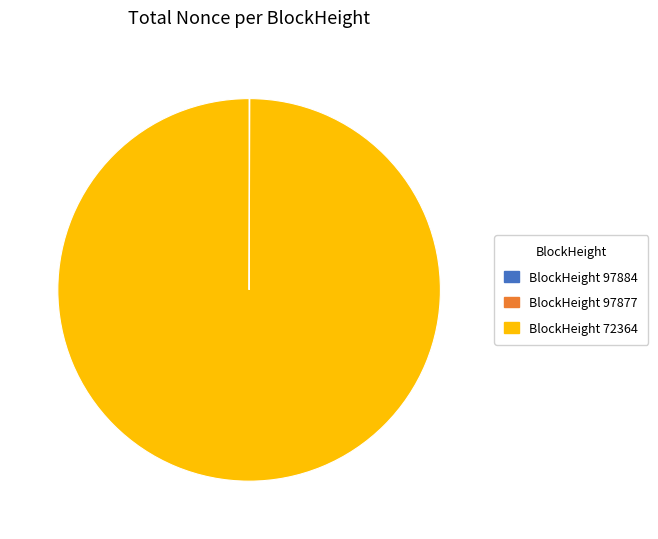

Is there a majority slice in this chart?

Yes